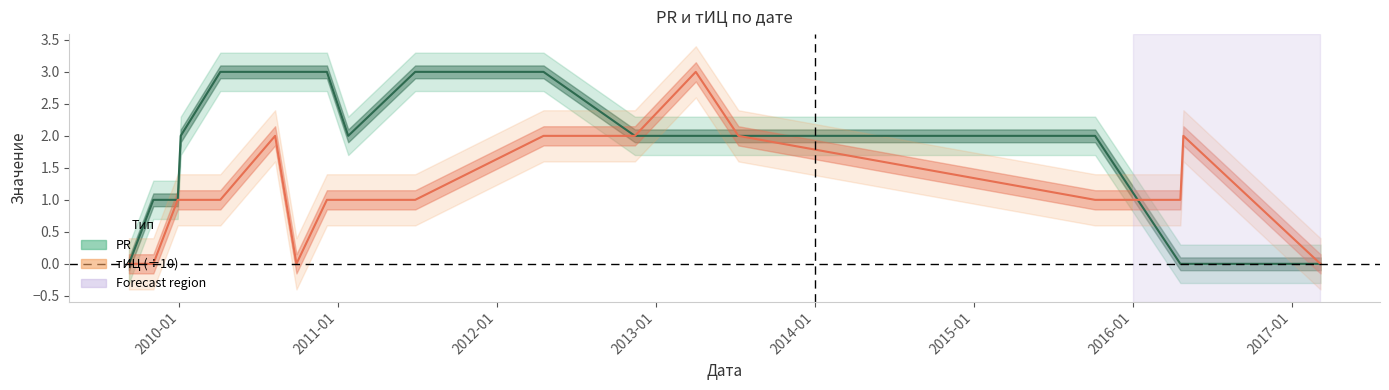

At which category does тИЦ reach its first local valley?

2010-09-27